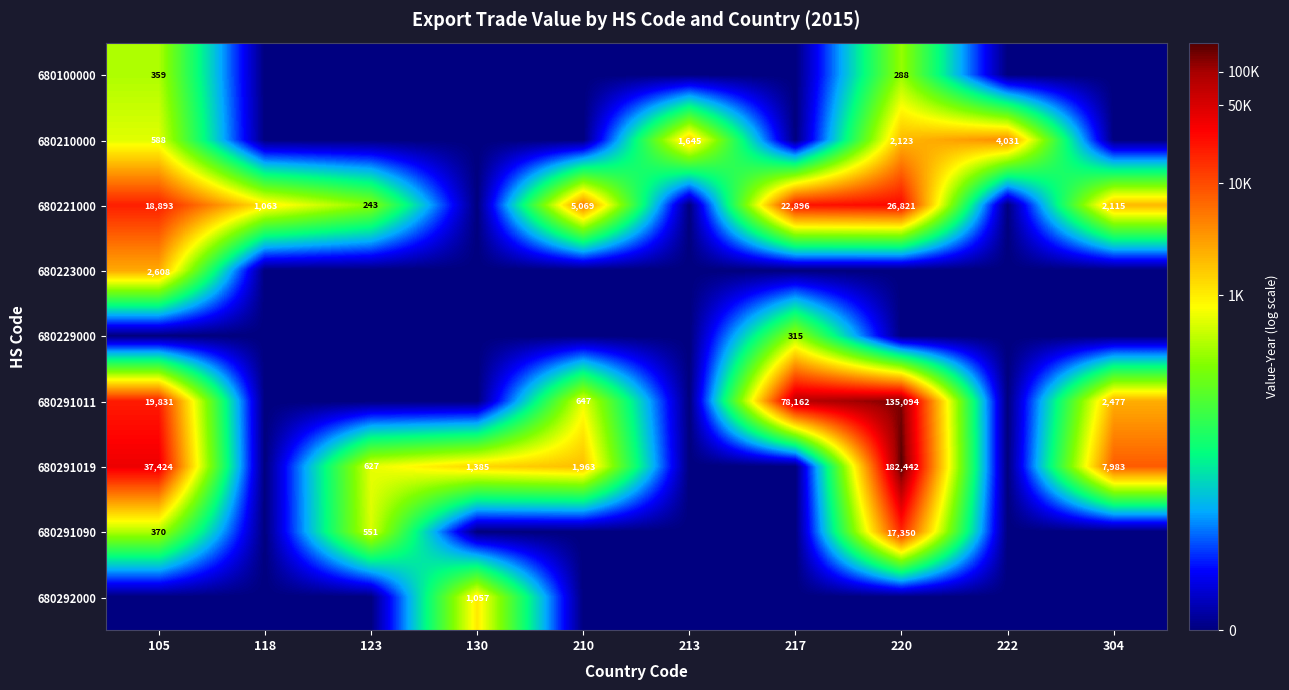

Is the value of 680210000 at 213 greater than the value of 680291019 at 304?

No